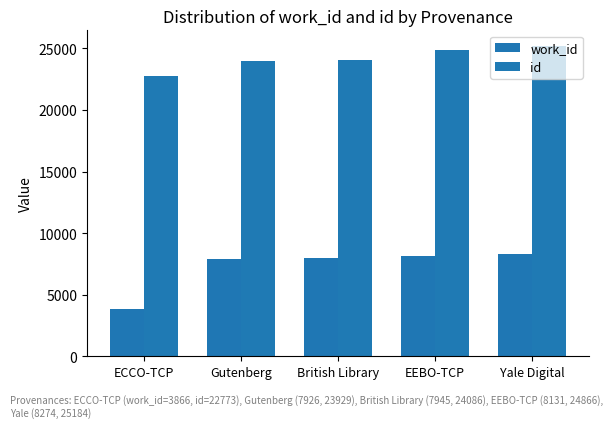

At ECCO-TCP, list the series in order from smallest to largest.

work_id, id